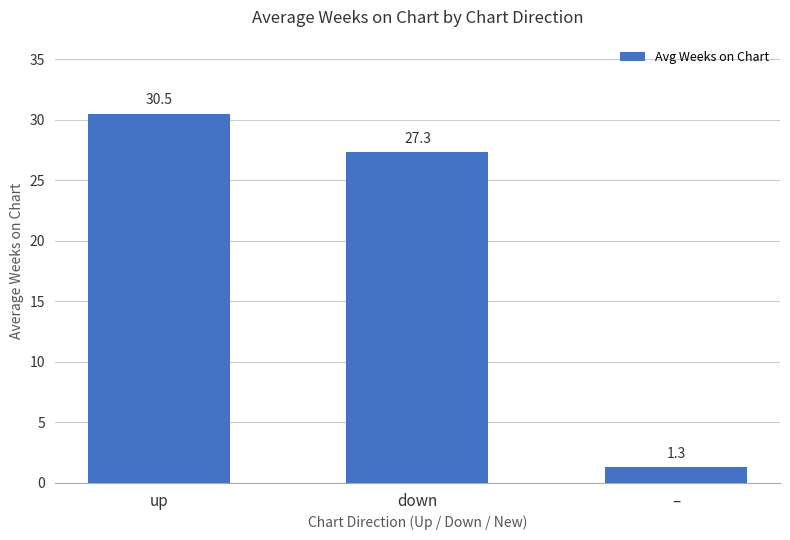

Is it true that the value at down is 10.3?

False